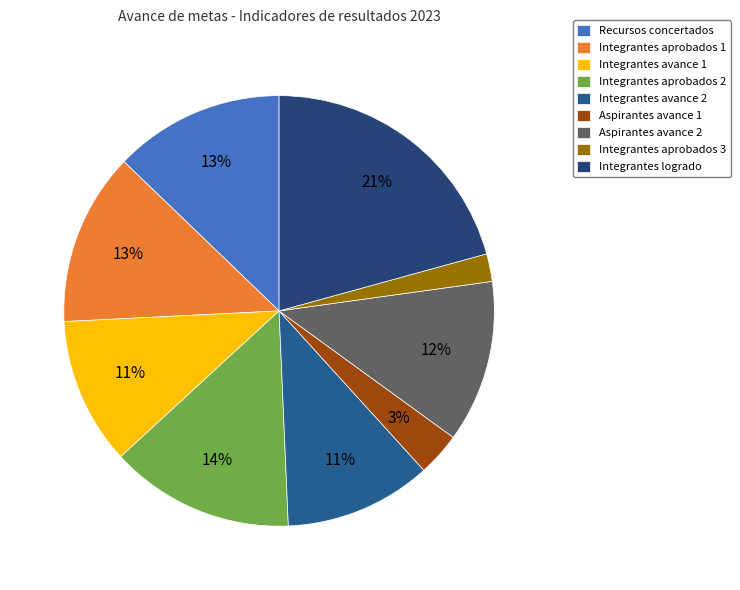

Which slice is the smallest?

Integrantes aprobados 3